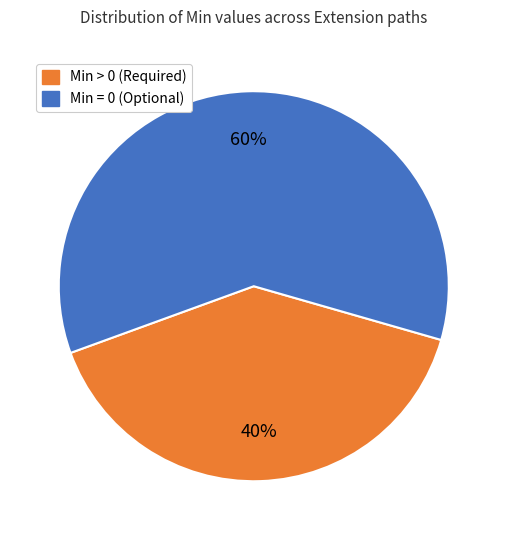

Does any single category account for the majority?

Yes